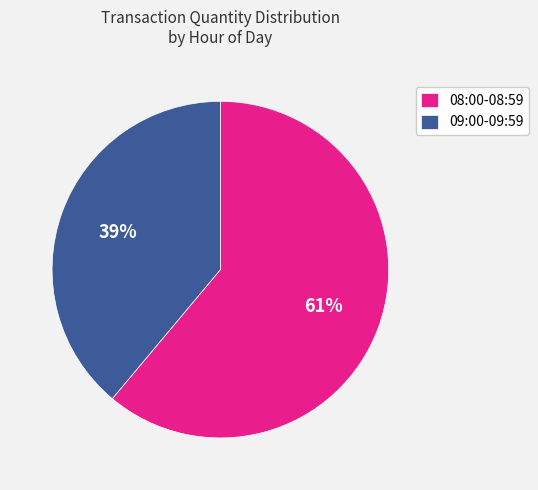

To the nearest percent, what is the average slice percentage?

50%